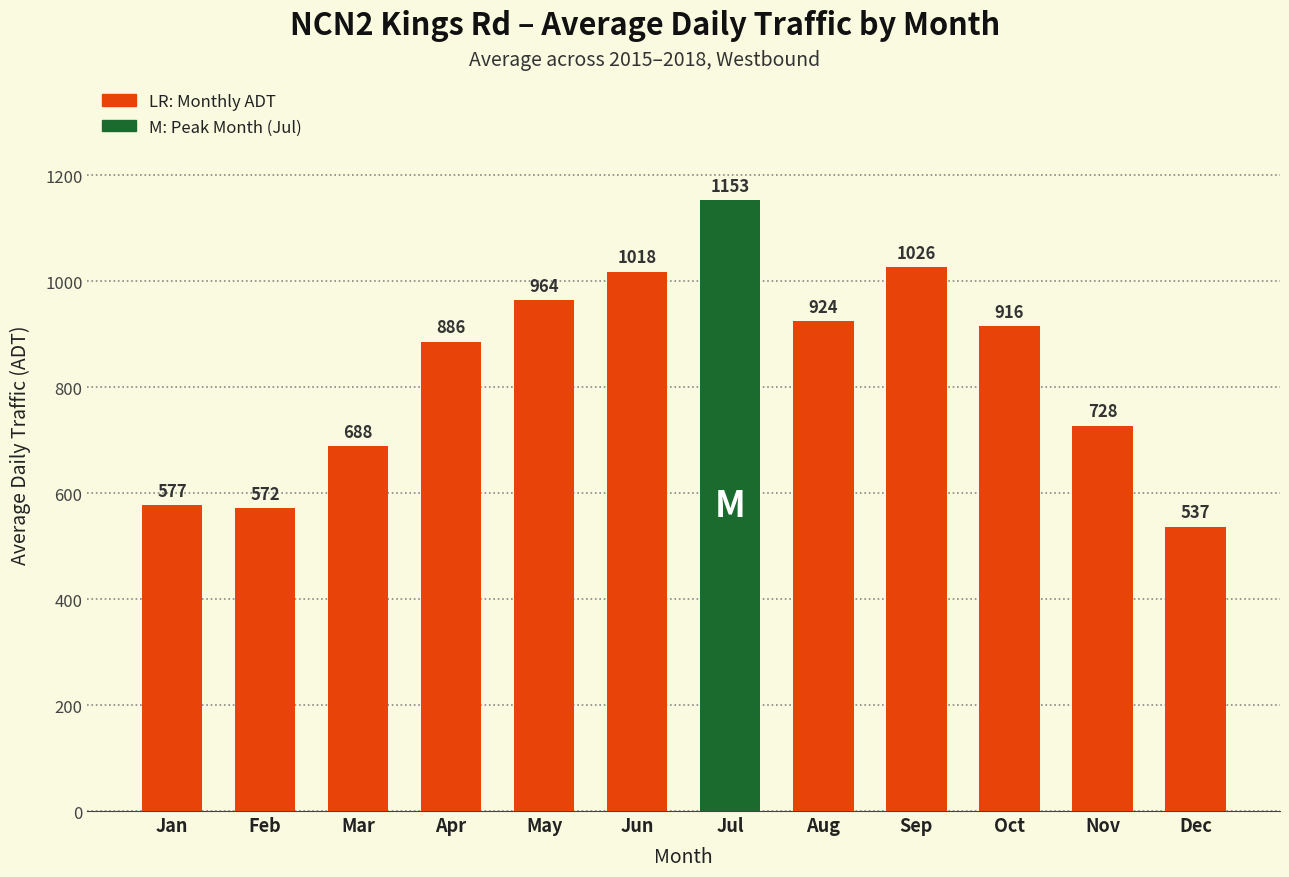

Count the number of values greater than 915.

6